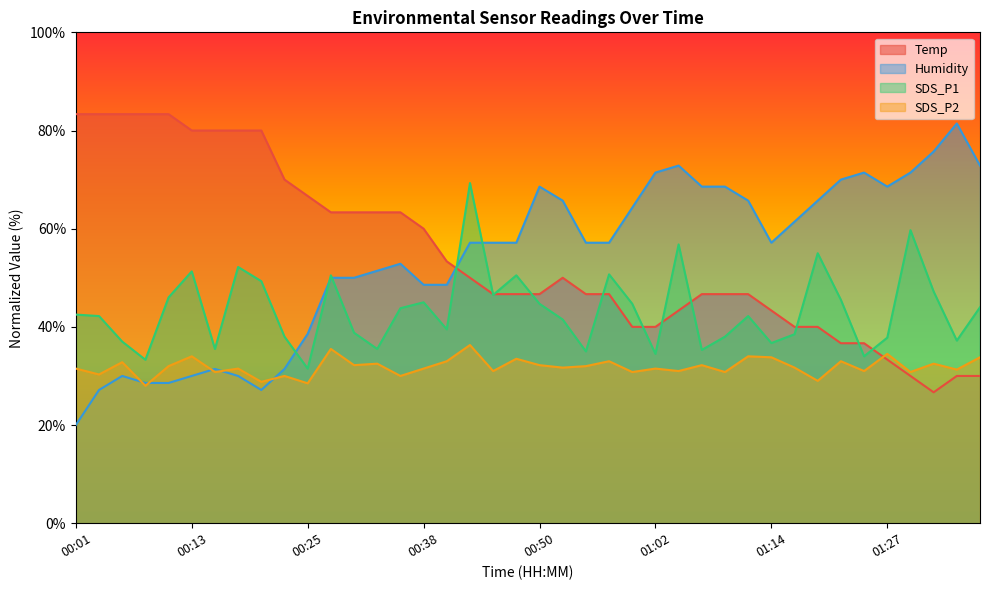

Which series ends up on top after the final intersection of SDS_P1 and Temp?

SDS_P1